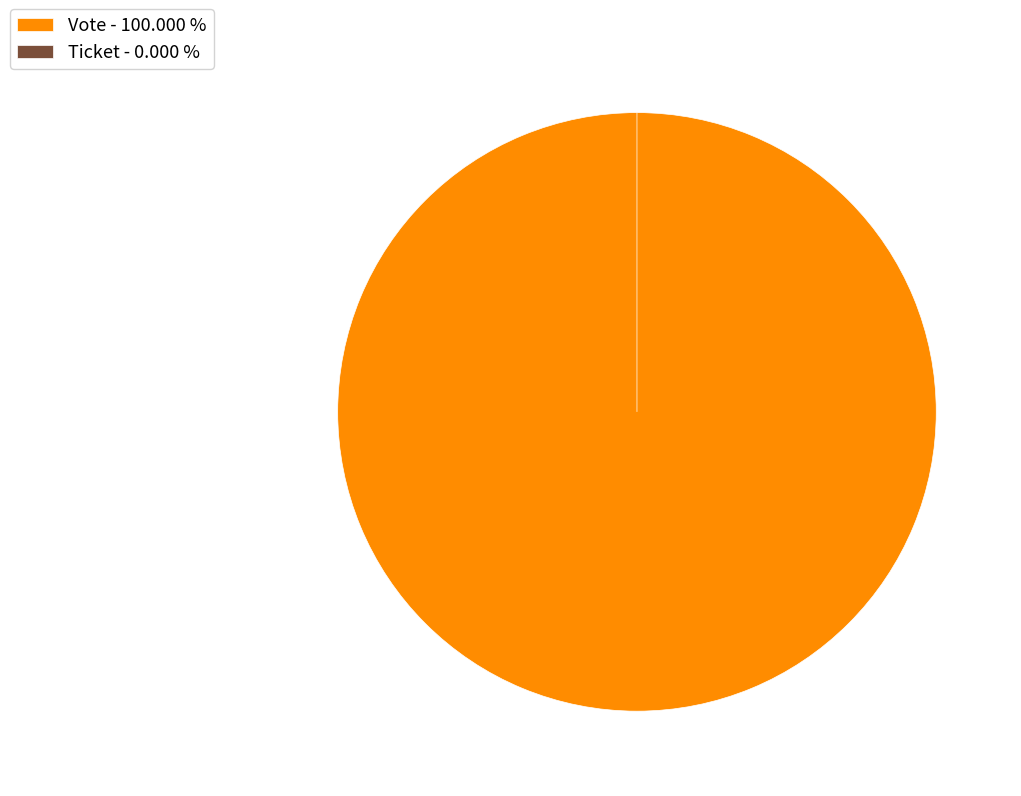

Which slice is the smallest?

Ticket